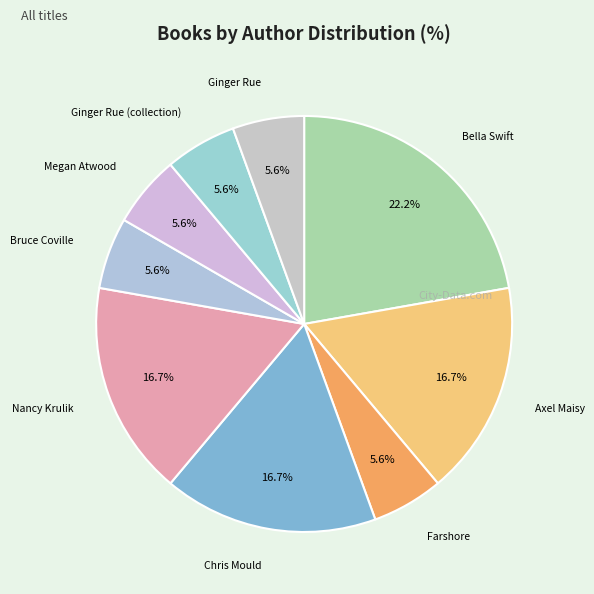

Is there any slice that represents more than half of the pie?

No